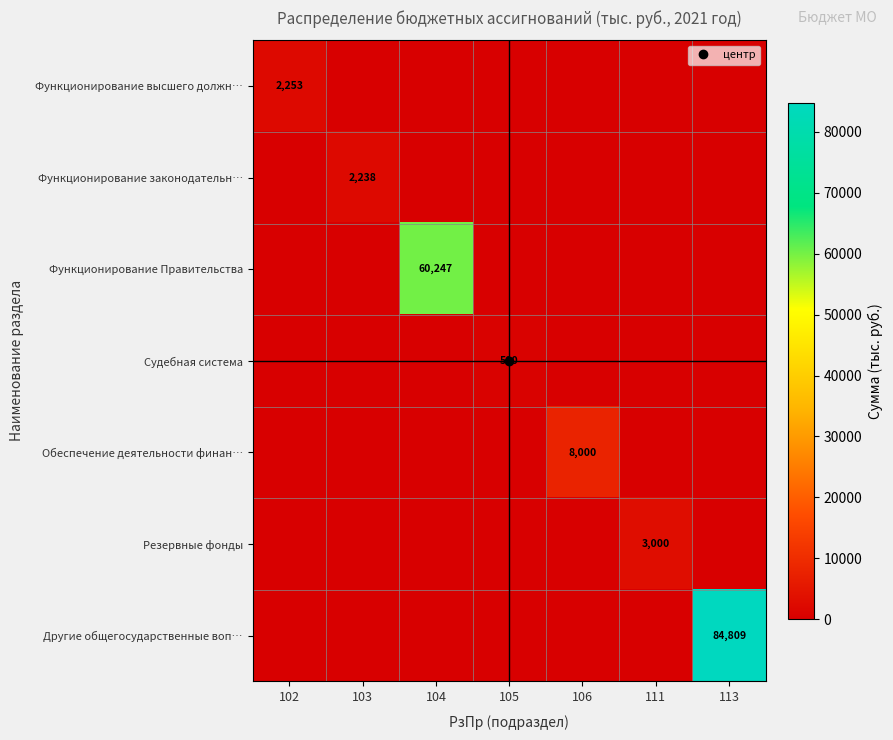

List the series in order of their peak value, lowest first.

Судебная система, Функционирование законодательн…, Функционирование высшего должн…, Резервные фонды, Обеспечение деятельности финан…, Функционирование Правительства, Другие общегосударственные воп…